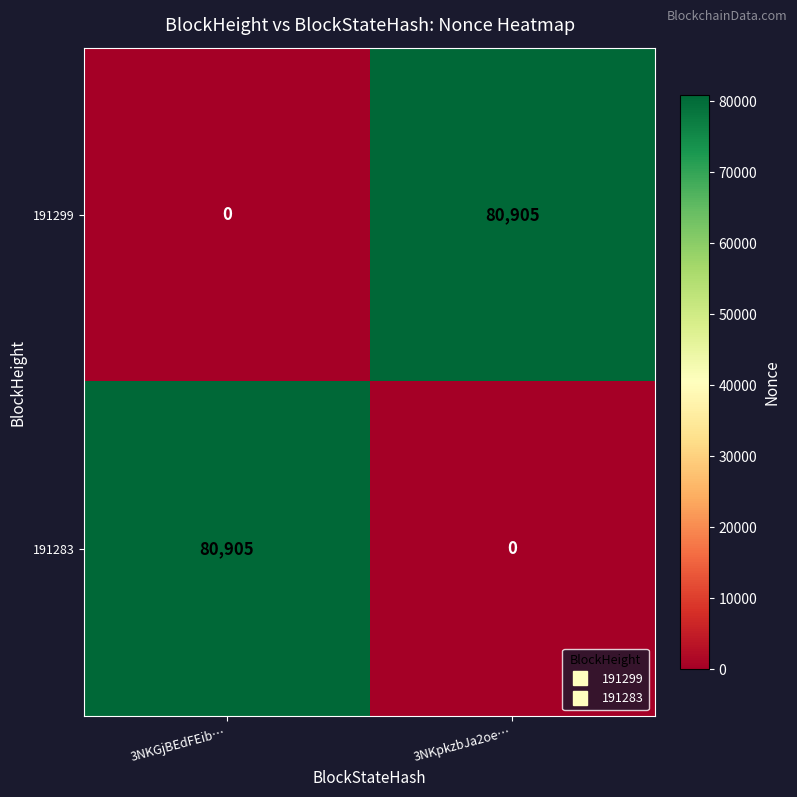

What is the difference between the 191283 values at 3NKpkzbJa2oe… and 3NKGjBEdFEib…?

80905